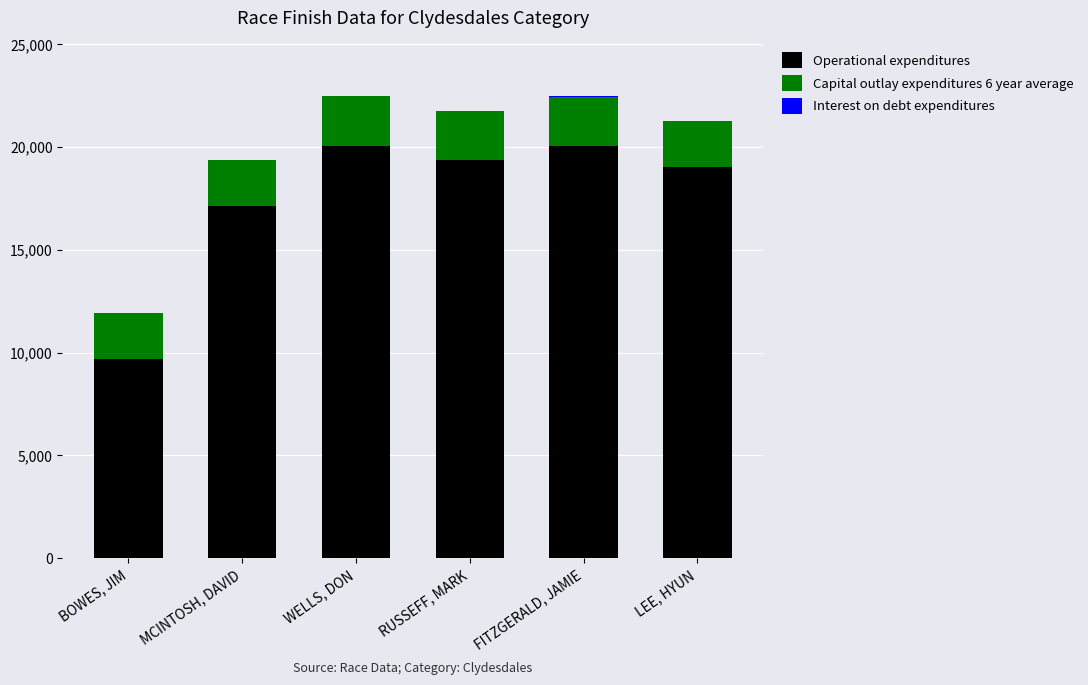

The value of Operational expenditures at RUSSEFF, MARK is 9026. True or false?

False